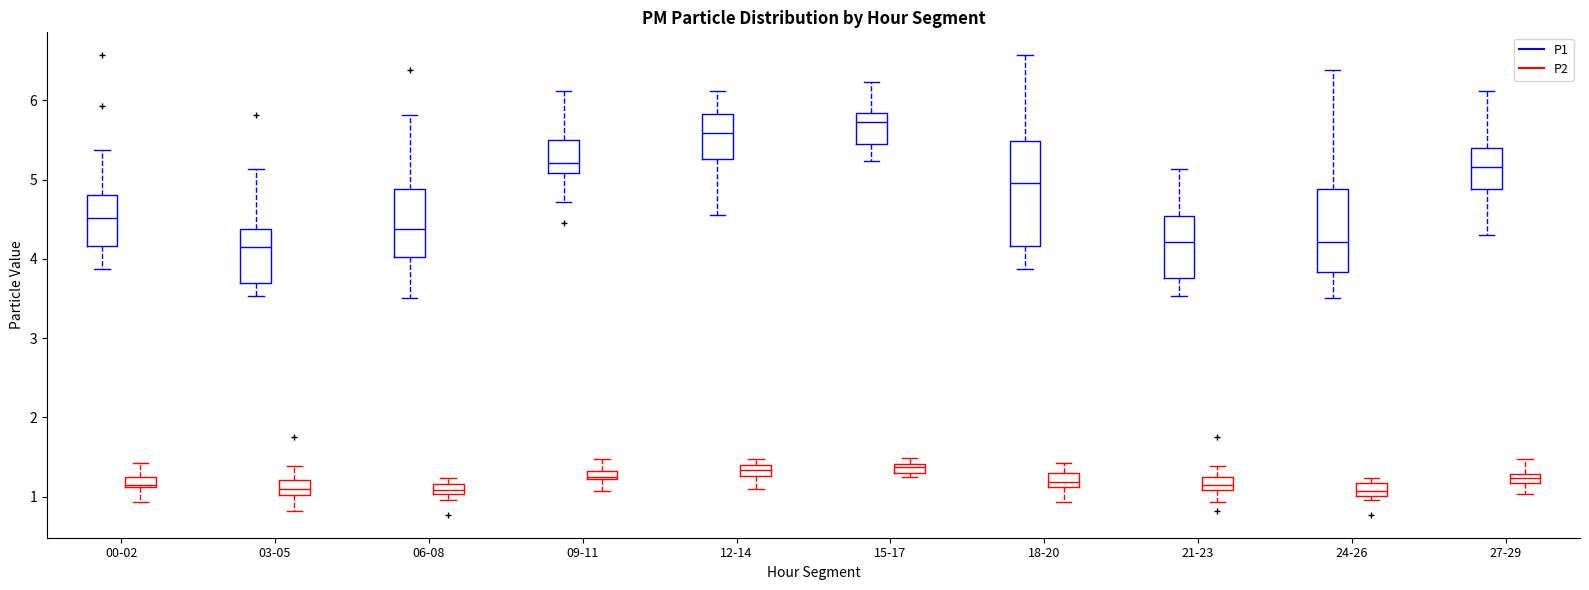

Where is the lower edge of the box for 00-02 (P1) on the y-axis? The values are not printed on the chart, so give them approximately, as read against the axis.

4.2